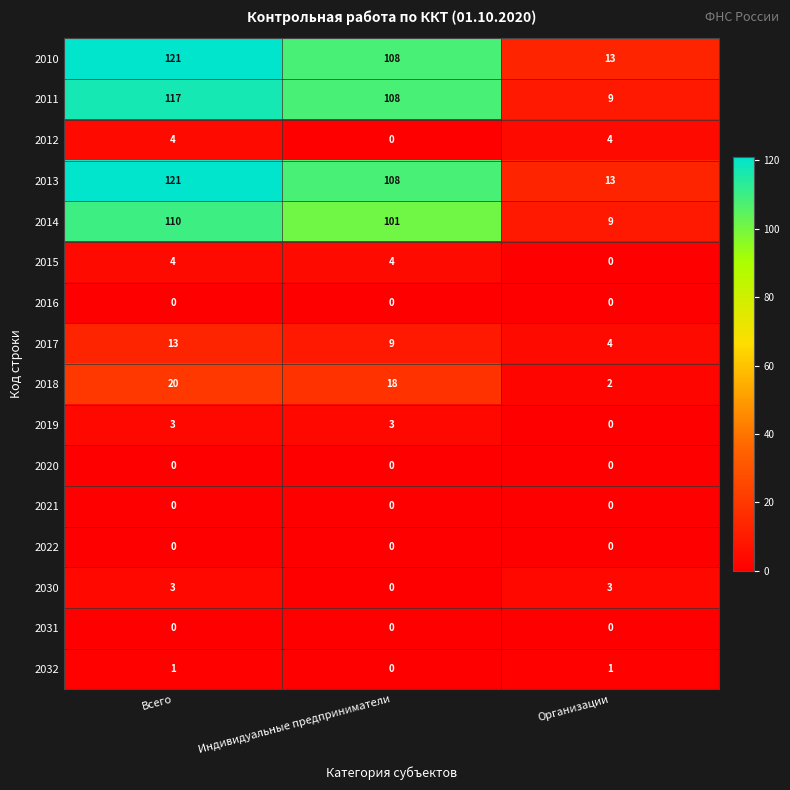

What is the total value across all series at Индивидуальные предприниматели?

459